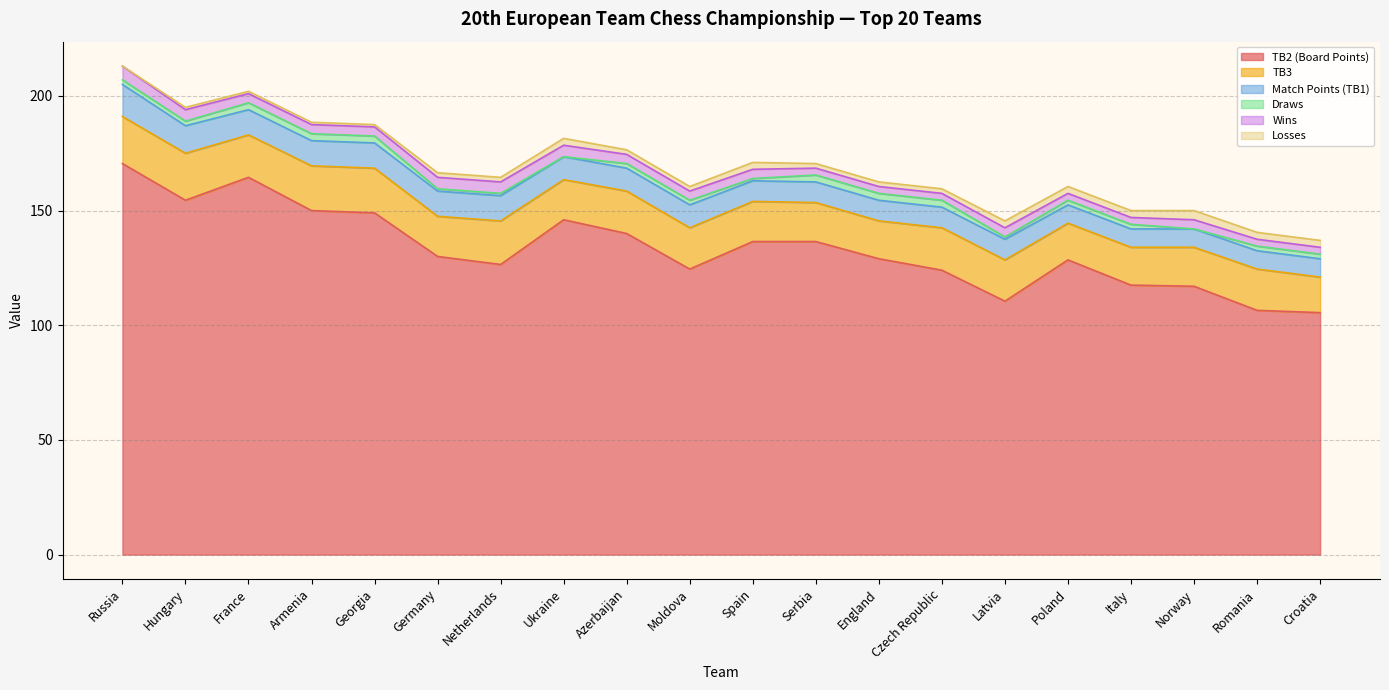

What is the difference between the maximum and minimum values in the TB3 series?

5.0